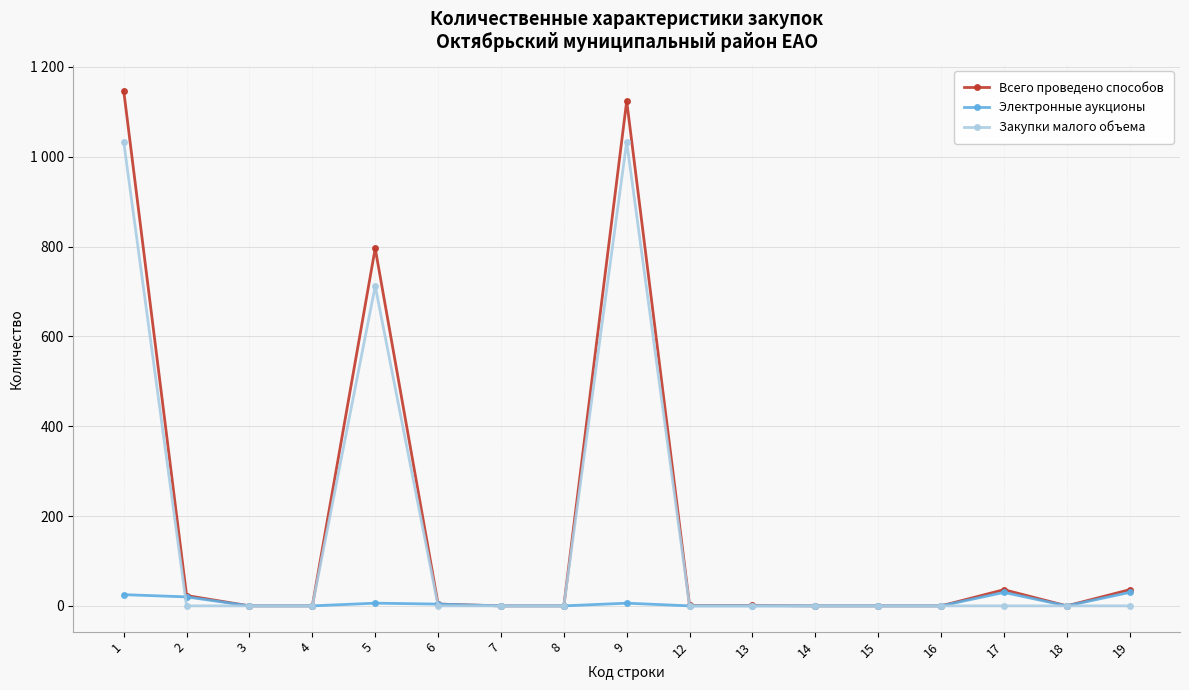

List the series in order of their peak value, highest first.

Всего проведено способов, Закупки малого объема, Электронные аукционы